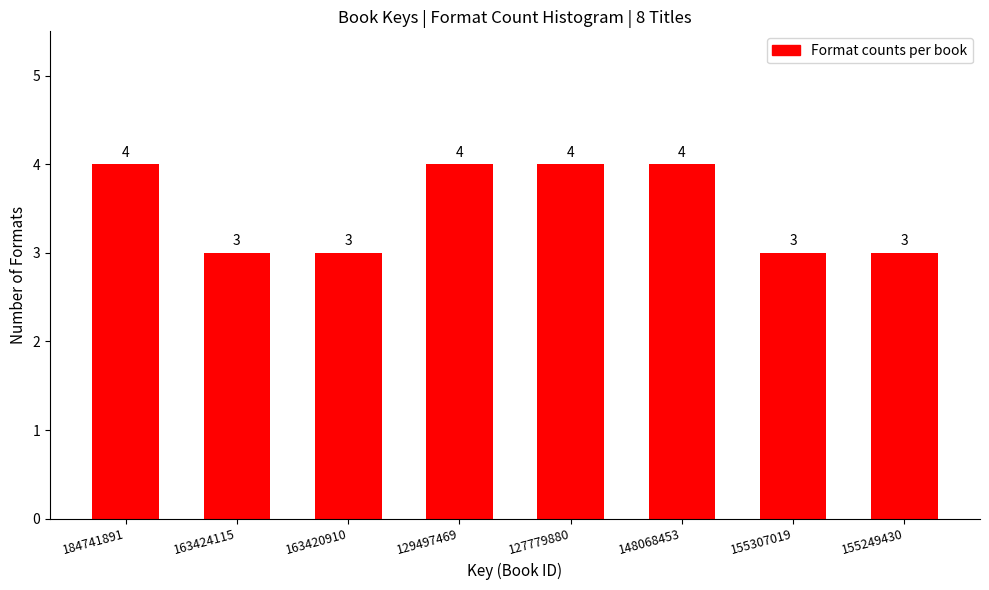

Reading left to right, extract all data points from this chart.

4	3	3	4	4	4	3	3